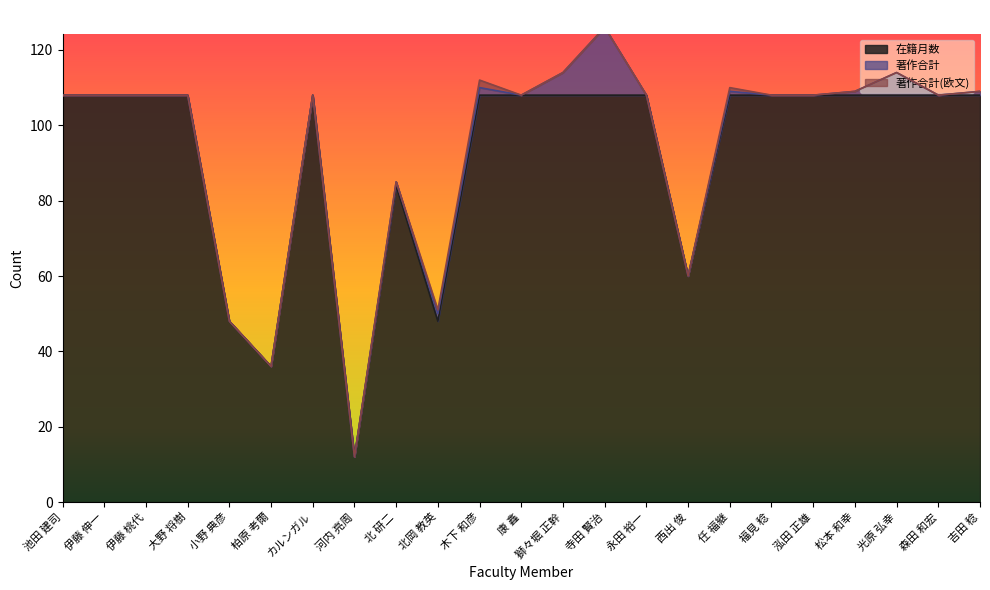

The value of 在籍月数 at 柏原 考爾 is 36. True or false?

True